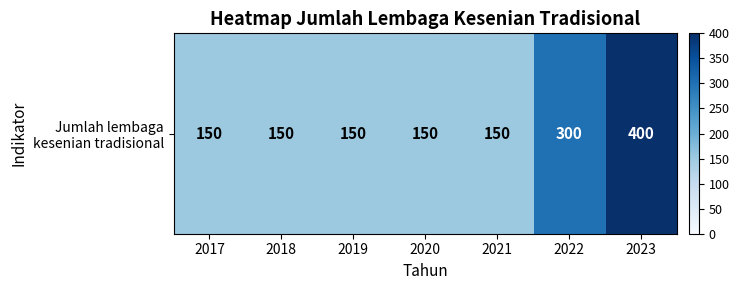

Reading left to right, what are all the values shown in this chart?

150	150	150	150	150	300	400